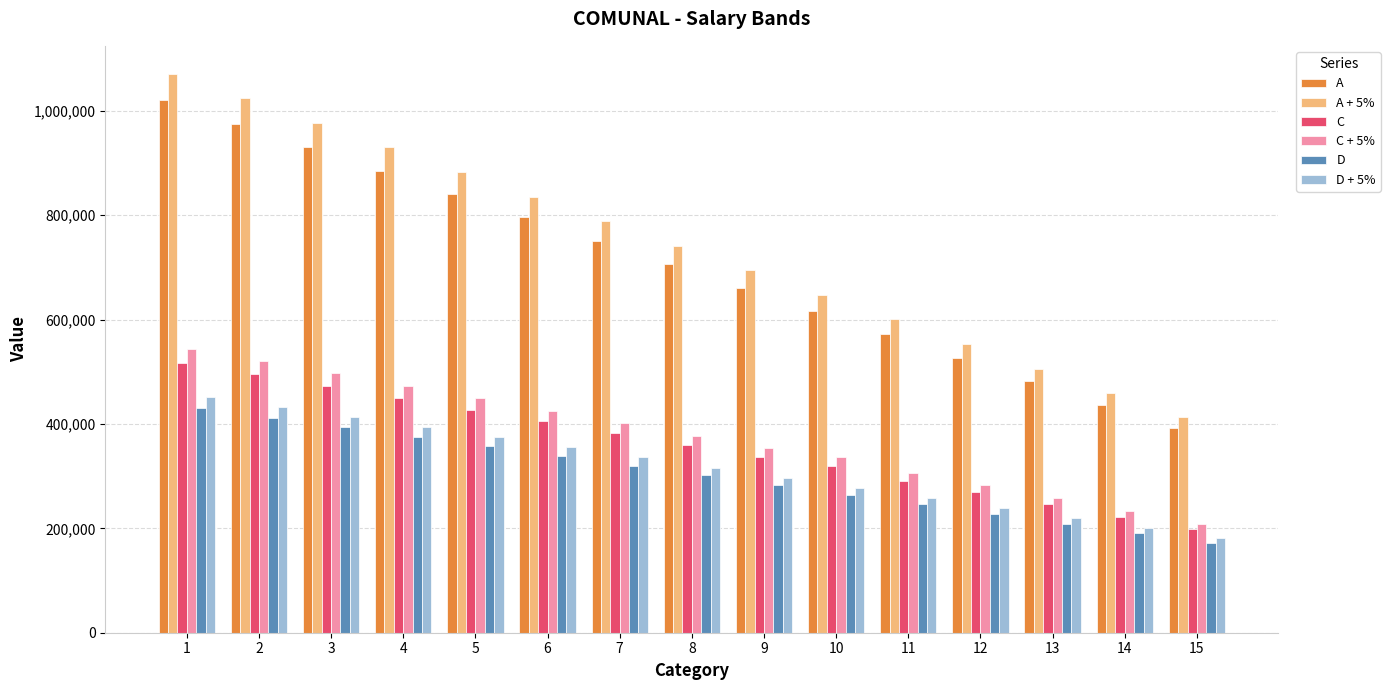

What is the average value of the A series?

706105.3